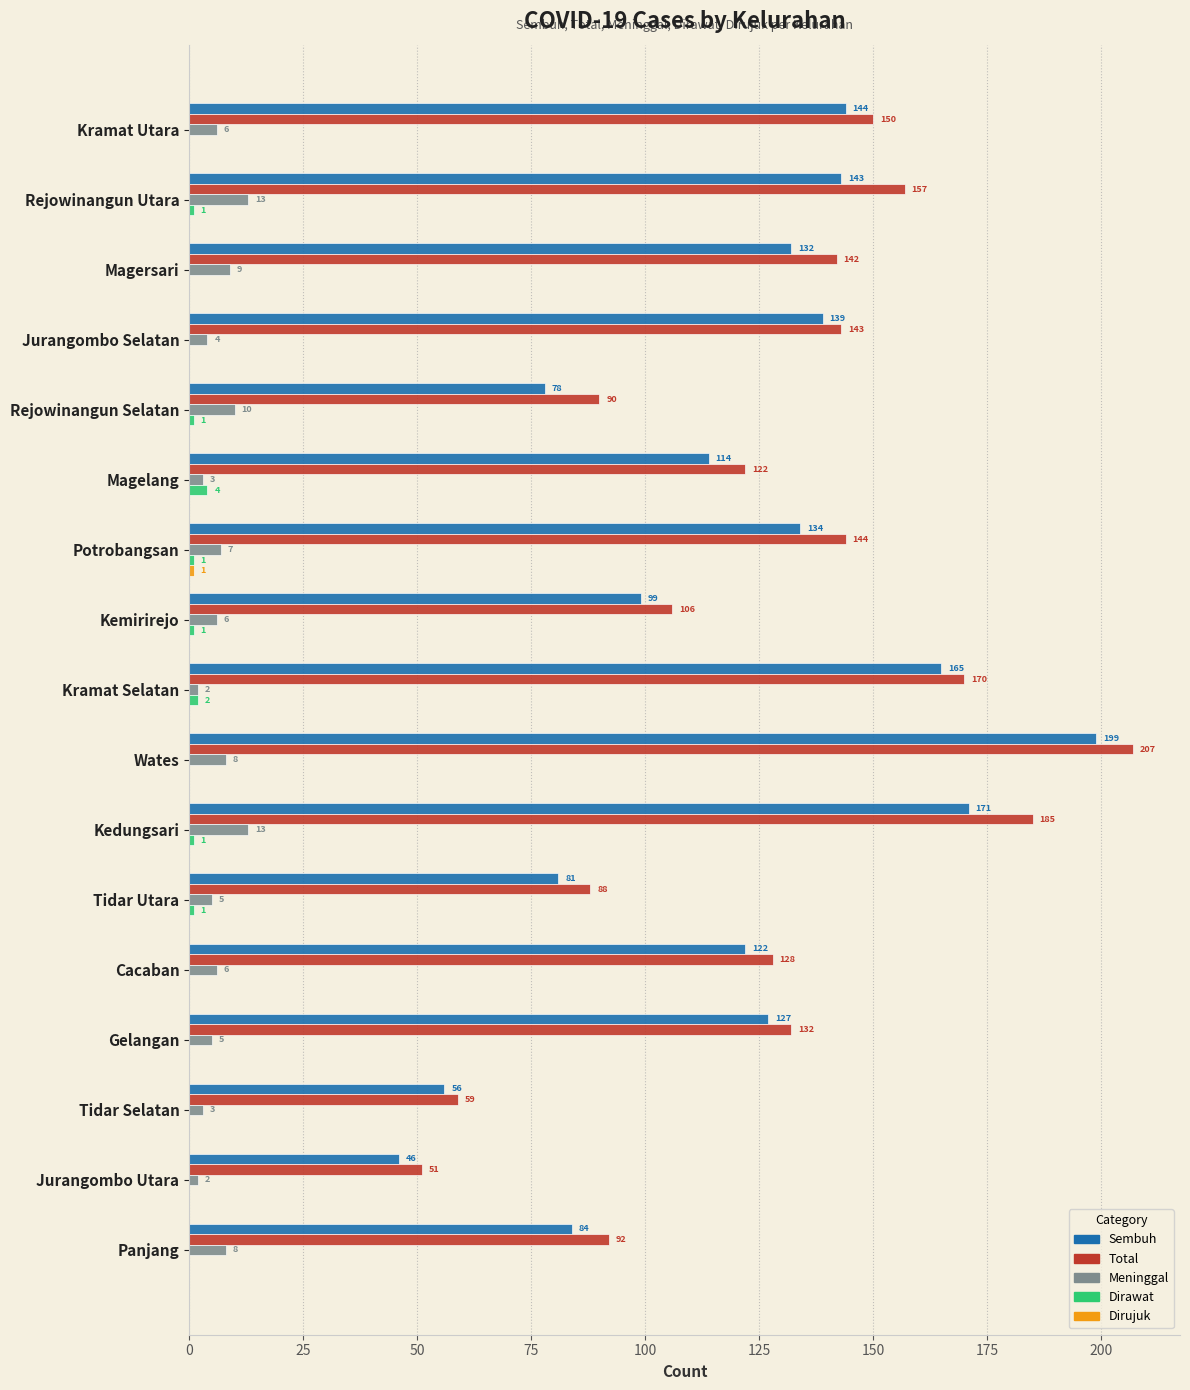

What is the average value of the Meninggal series?

6